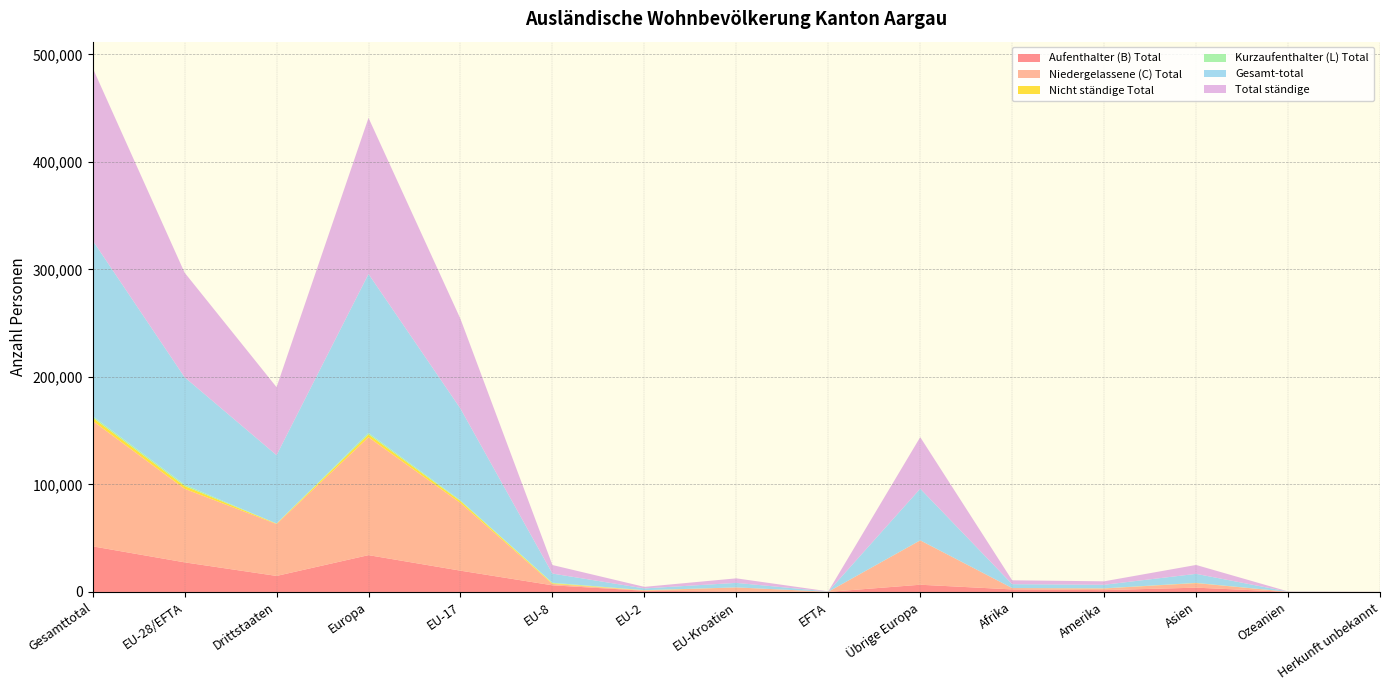

Reading left to right, extract all data points from this chart.

Aufenthalter (B) Total: Gesamttotal=42439	EU-28/EFTA=27539	Drittstaaten=14900	Europa=34253	EU-17=19802	EU-8=6177	EU-2=1125	EU-Kroatien=386	EFTA=49	Übrige Europa=6714	Afrika=2361	Amerika=1699	Asien=3988	Ozeanien=102	Herkunft unbekannt=36
Niedergelassene (C) Total: Gesamttotal=116679	EU-28/EFTA=68409	Drittstaaten=48270	Europa=109635	EU-17=62928	EU-8=1267	EU-2=267	EU-Kroatien=3810	EFTA=137	Übrige Europa=41226	Afrika=1241	Amerika=1507	Asien=4218	Ozeanien=49	Herkunft unbekannt=29
Nicht ständige Total: Gesamttotal=2961	EU-28/EFTA=2599	Drittstaaten=362	Europa=2661	EU-17=1781	EU-8=609	EU-2=182	EU-Kroatien=25	EFTA=2	Übrige Europa=62	Afrika=12	Amerika=122	Asien=154	Ozeanien=12	Herkunft unbekannt=0
Kurzaufenthalter (L) Total: Gesamttotal=1425	EU-28/EFTA=1331	Drittstaaten=94	Europa=1352	EU-17=764	EU-8=499	EU-2=65	EU-Kroatien=3	EFTA=0	Übrige Europa=21	Afrika=3	Amerika=9	Asien=60	Ozeanien=1	Herkunft unbekannt=0
Gesamt-total: Gesamttotal=163504	EU-28/EFTA=99878	Drittstaaten=63626	Europa=147901	EU-17=85275	EU-8=8552	EU-2=1639	EU-Kroatien=4224	EFTA=188	Übrige Europa=48023	Afrika=3617	Amerika=3337	Asien=8420	Ozeanien=164	Herkunft unbekannt=65
Total ständige: Gesamttotal=160543	EU-28/EFTA=97279	Drittstaaten=63264	Europa=145240	EU-17=83494	EU-8=7943	EU-2=1457	EU-Kroatien=4199	EFTA=186	Übrige Europa=47961	Afrika=3605	Amerika=3215	Asien=8266	Ozeanien=152	Herkunft unbekannt=65